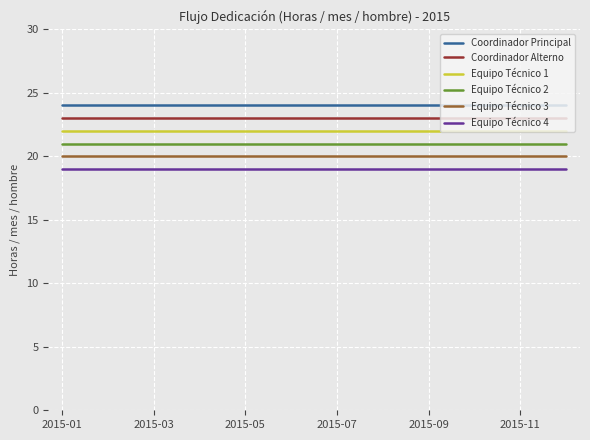

What is the minimum value shown in the chart?

19